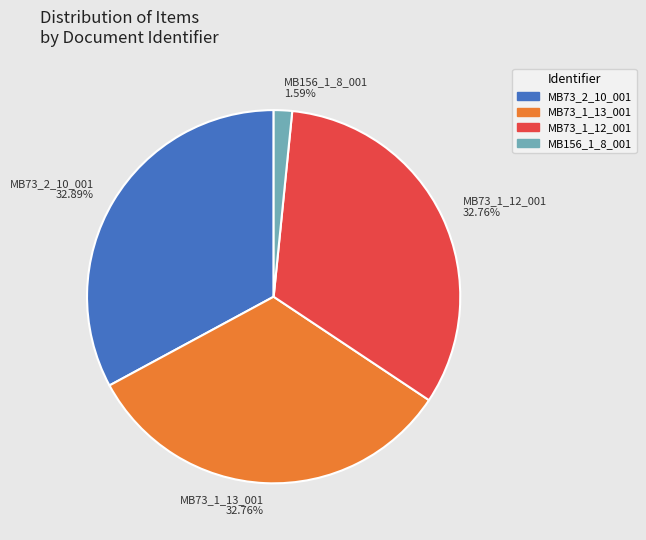

To the nearest percent, what percentage of the pie is MB156_1_8_001?

2%